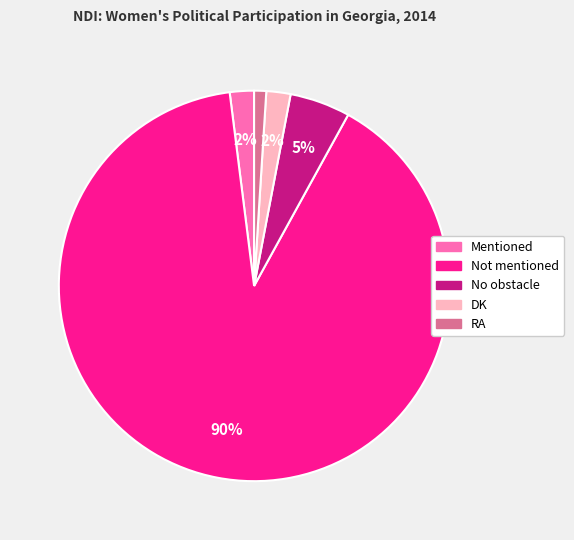

To the nearest percent, what portion does DK represent?

2%